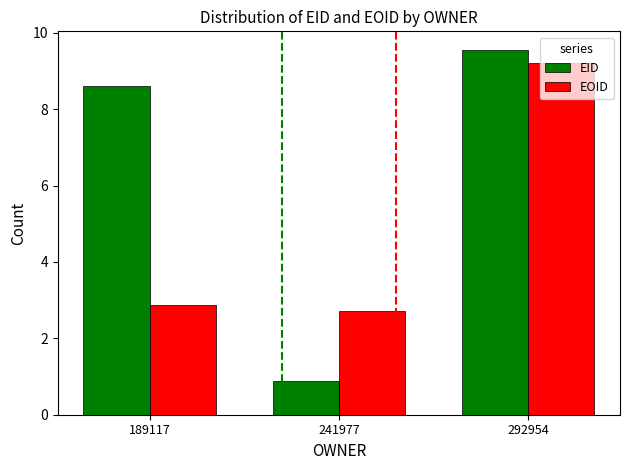

How many groups of bars are there?

3